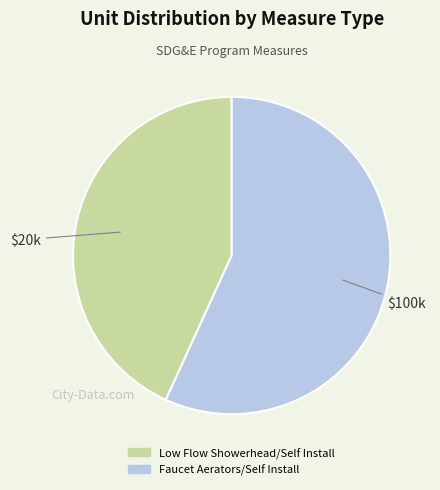

What is the ratio of the value at Low Flow Showerhead to the value at Faucet Aerators?

0.8